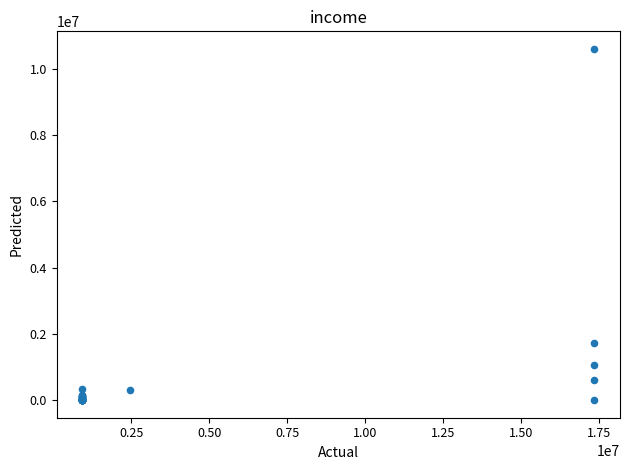

What Y value in the scatter plot is closest to 5297155?

1734217.5